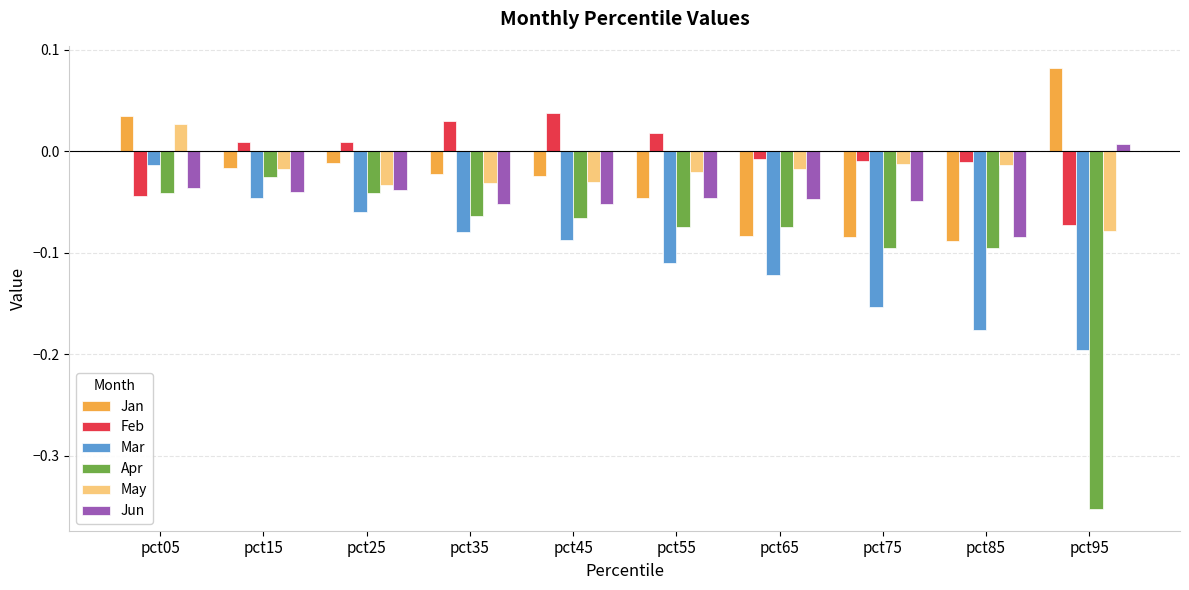

What is the sum of all Mar values?

-1.0